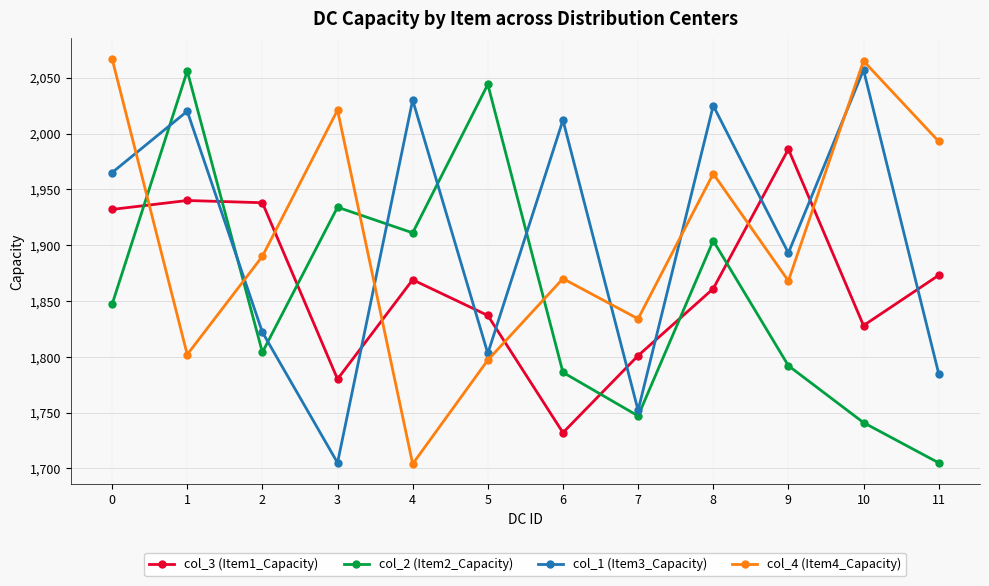

What is the value of the col_2 (Item2_Capacity) point at the 2nd from the left?

2056